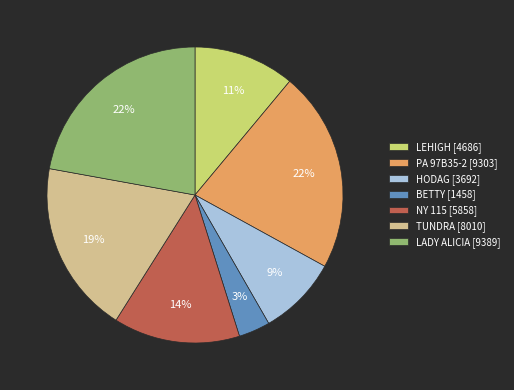

To the nearest percent, what is the average slice percentage?

14%